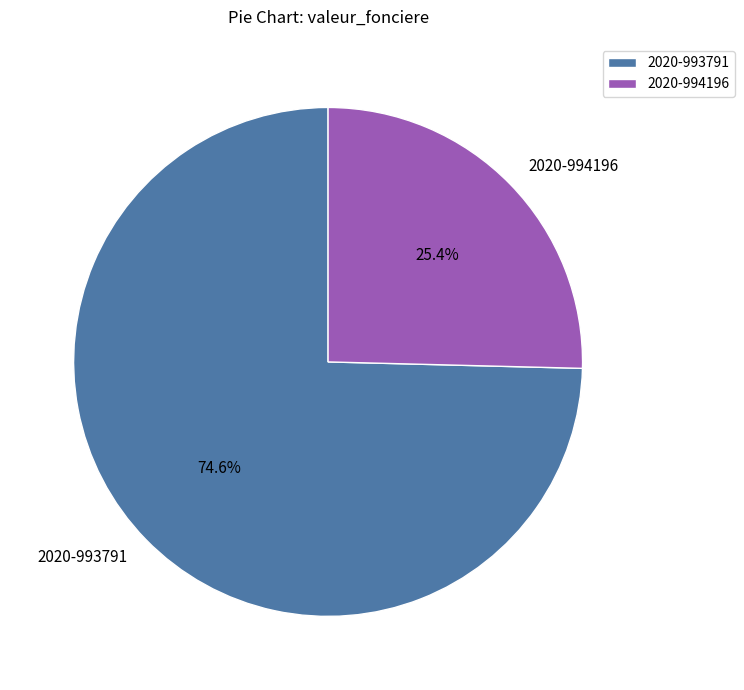

Approximately how many times larger is the value at 2020-994196 compared to 2020-993791?

0.3